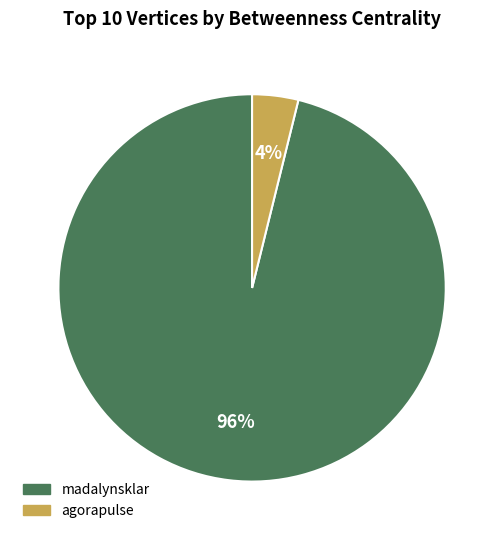

How many segments does this pie chart have?

2